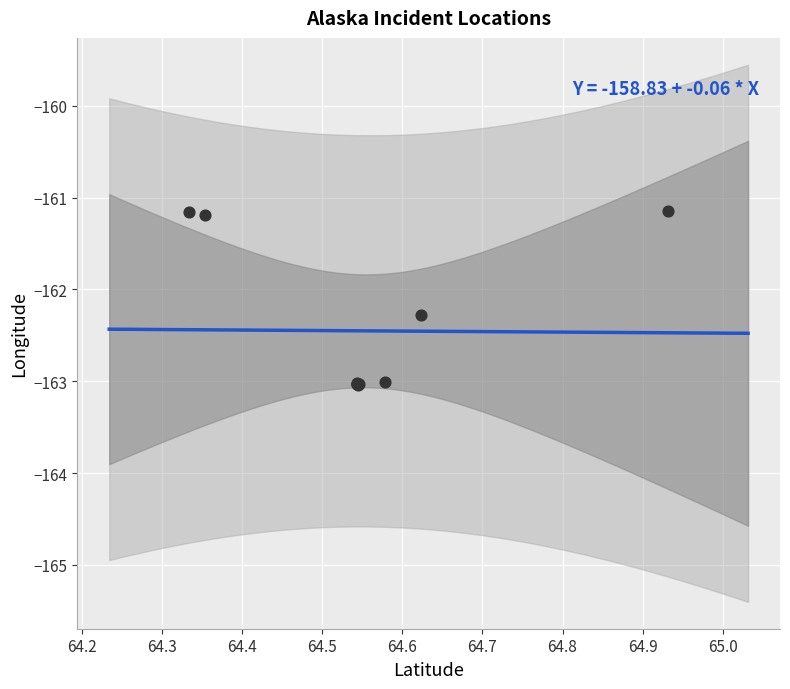

What Y value in the scatter plot is closest to -162?

-162.3